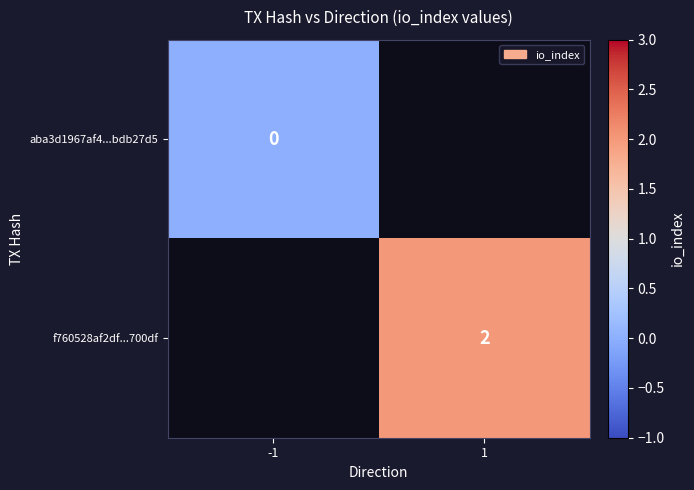

At how many categories does at least one series exceed 0?

1